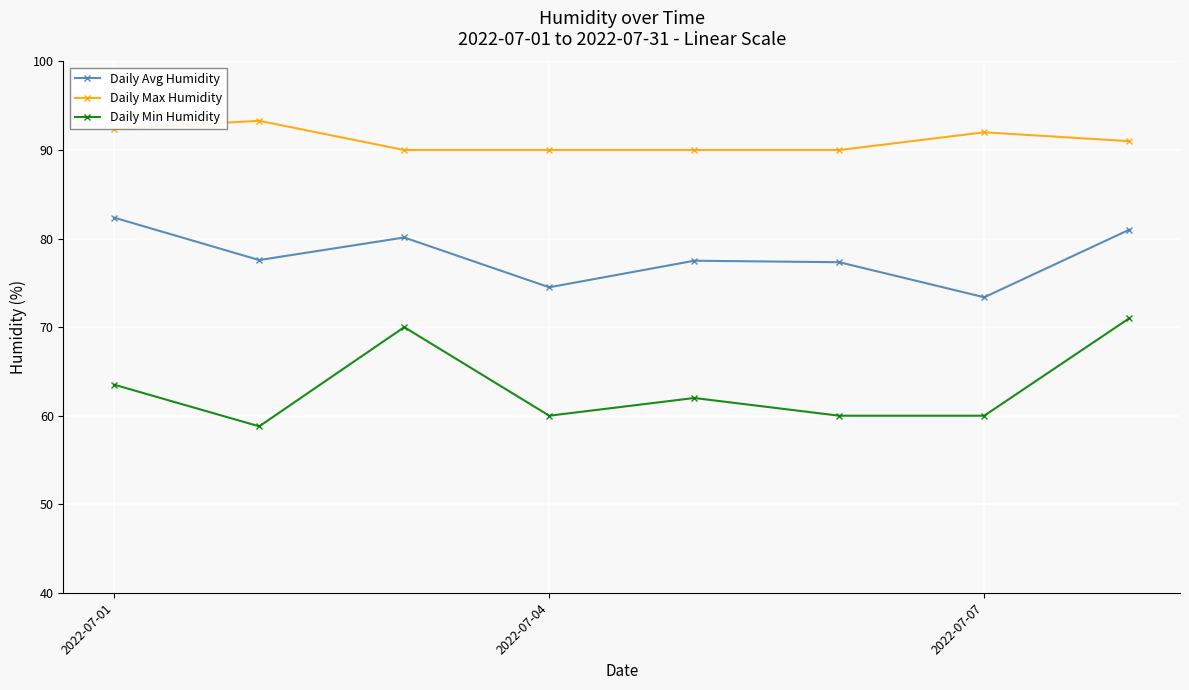

What is the value of the Daily Min Humidity point at the 2nd from the left?

58.8